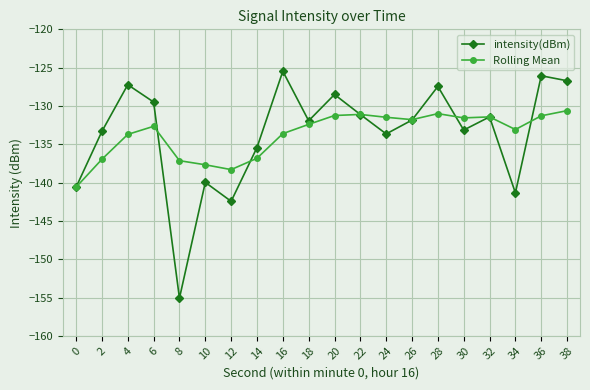

Is the value of intensity(dBm) at 28 greater than the value of Rolling Mean at 30?

Yes